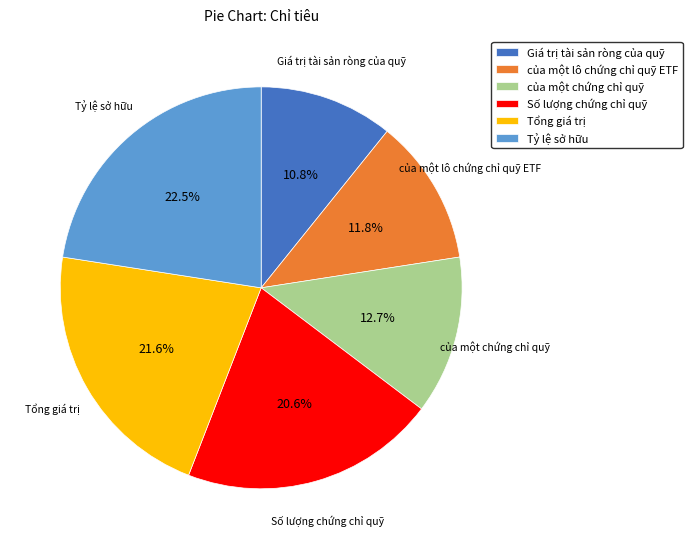

Does Tổng giá trị represent more than half of the total?

No